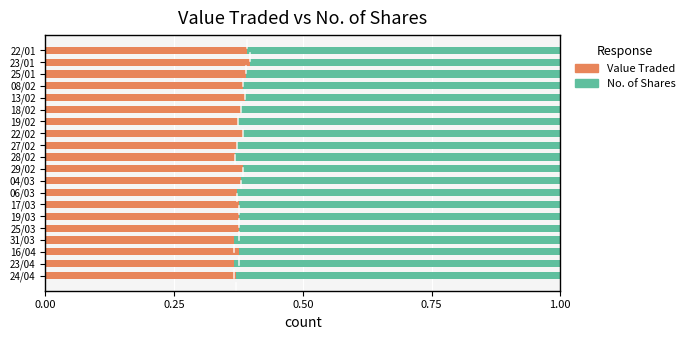

Count the Value Traded values in the range 0 to 1.

20